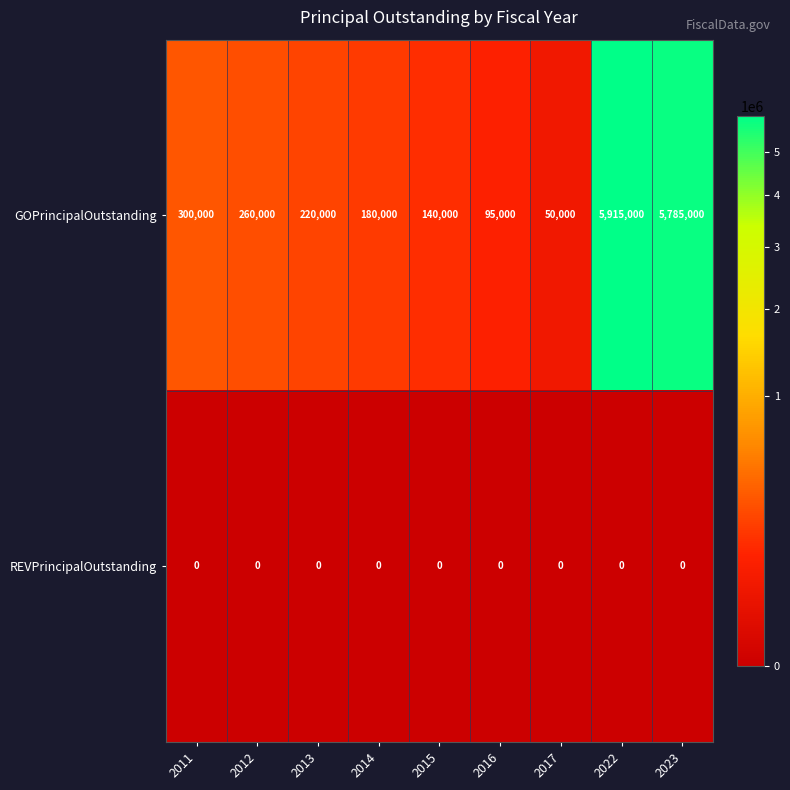

Rank the series by their maximum value, from lowest to highest.

REVPrincipalOutstanding, GOPrincipalOutstanding